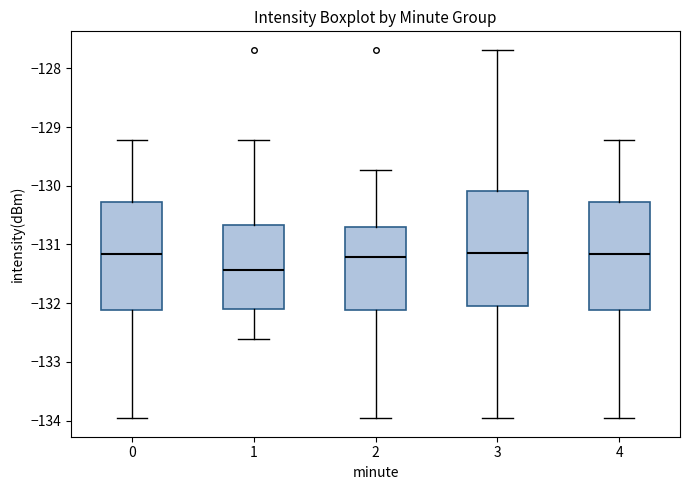

Reading left to right, transcribe this box plot: for each box, give where its median line is, the range the box spans, and where its two whiskers end, as read against the y-axis. The values are not printed on the chart, so give them approximately, as read against the axis.

0: median -131.2, box -132.1 to -130.3, whiskers -134.0 to -129.2
1: median -131.4, box -132.1 to -130.7, whiskers -132.6 to -129.2
2: median -131.2, box -132.1 to -130.7, whiskers -134.0 to -129.7
3: median -131.1, box -132.1 to -130.1, whiskers -134.0 to -127.7
4: median -131.2, box -132.1 to -130.3, whiskers -134.0 to -129.2